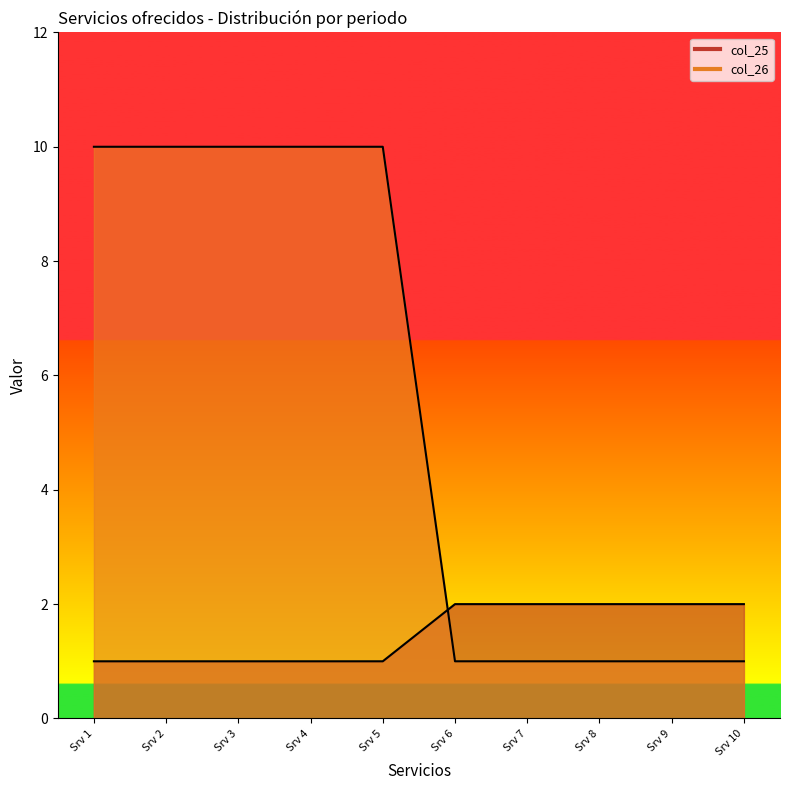

After their last crossing, which series has the higher values: col_25 or col_26?

col_25